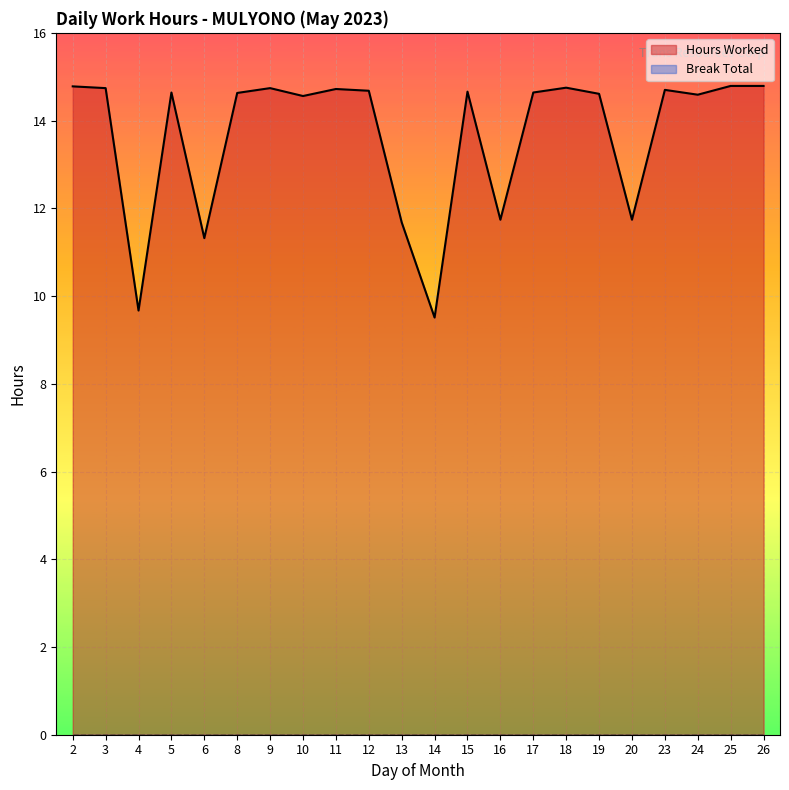

What is the difference between the maximum and minimum values?

5.3